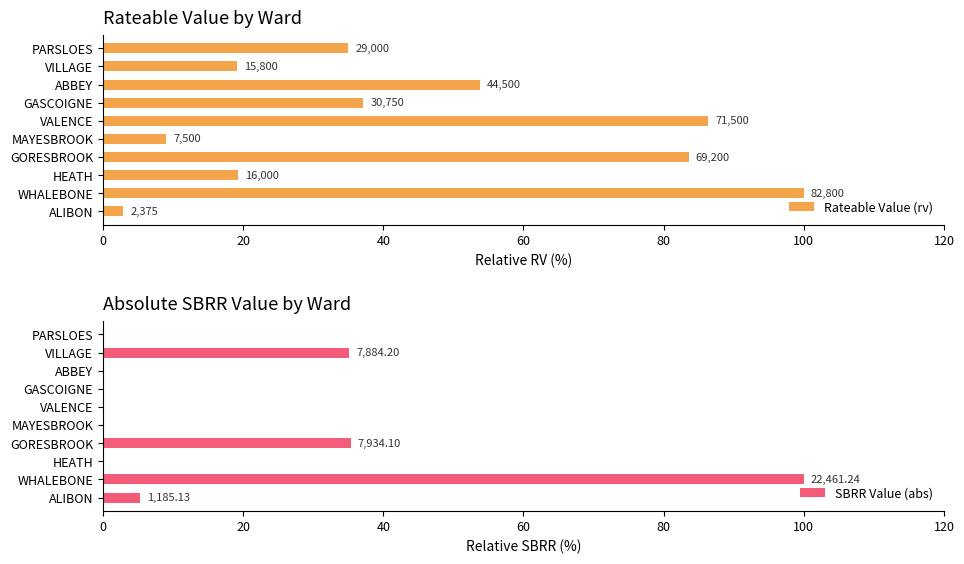

How many bars are there in each group?

2